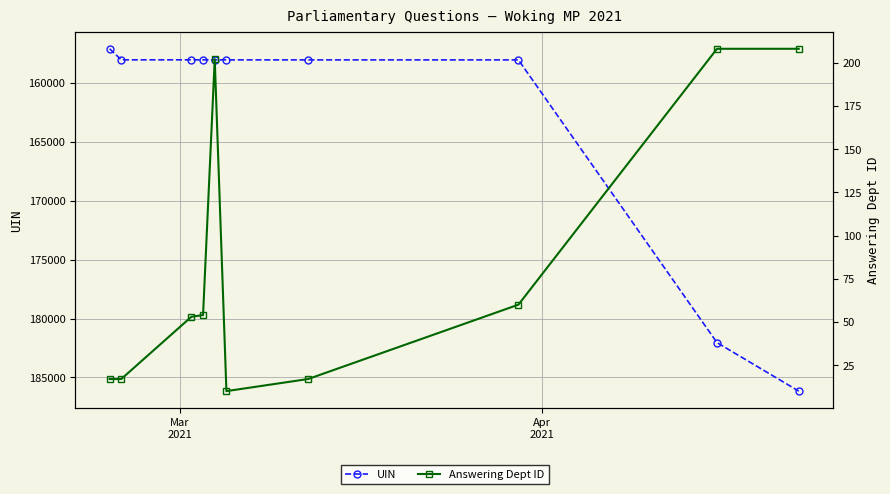

Reading right to left, transcribe all the data shown in this chart.

UIN: 186161	182045	158039	158038	158037	158036	158035	158034	158033	157095
Answering Dept ID: 208	208	60	17	10	202	54	53	17	17